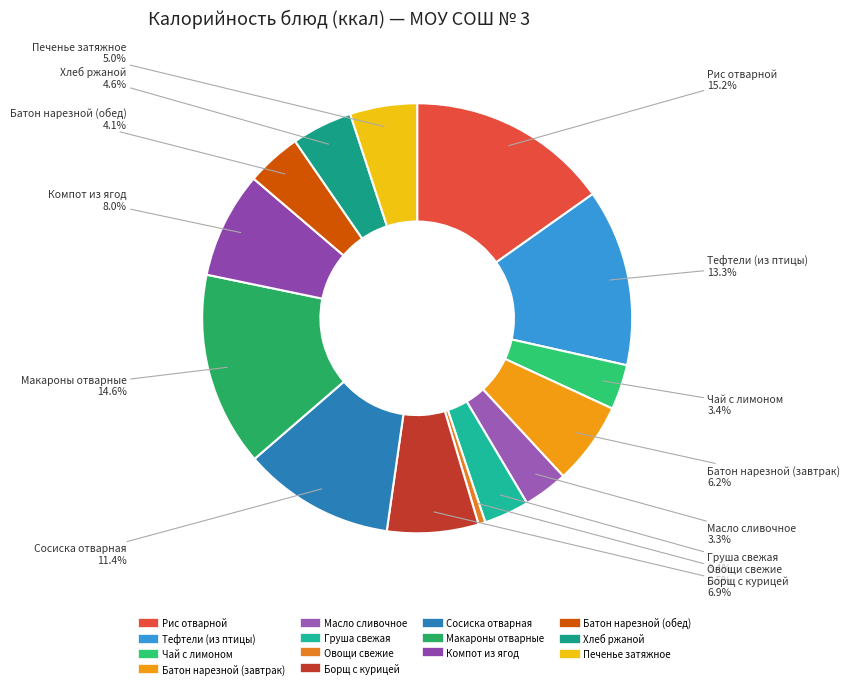

Is it true that Батон нарезной (обед) is 4% of the pie?

True